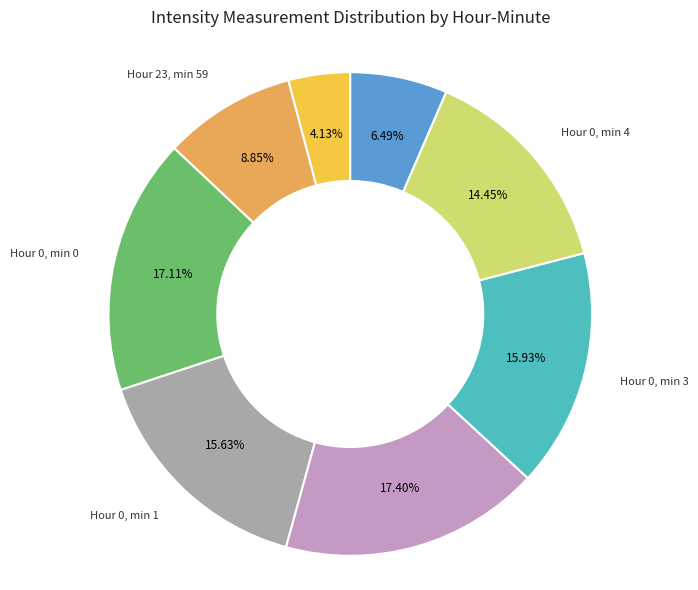

Is there a majority slice in this chart?

No